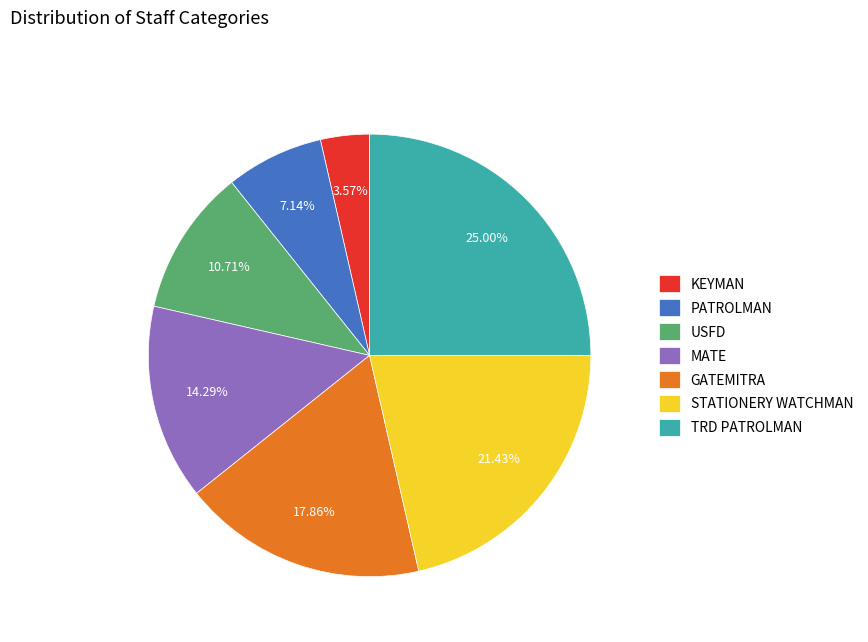

Is it true that GATEMITRA is 18% of the pie?

True